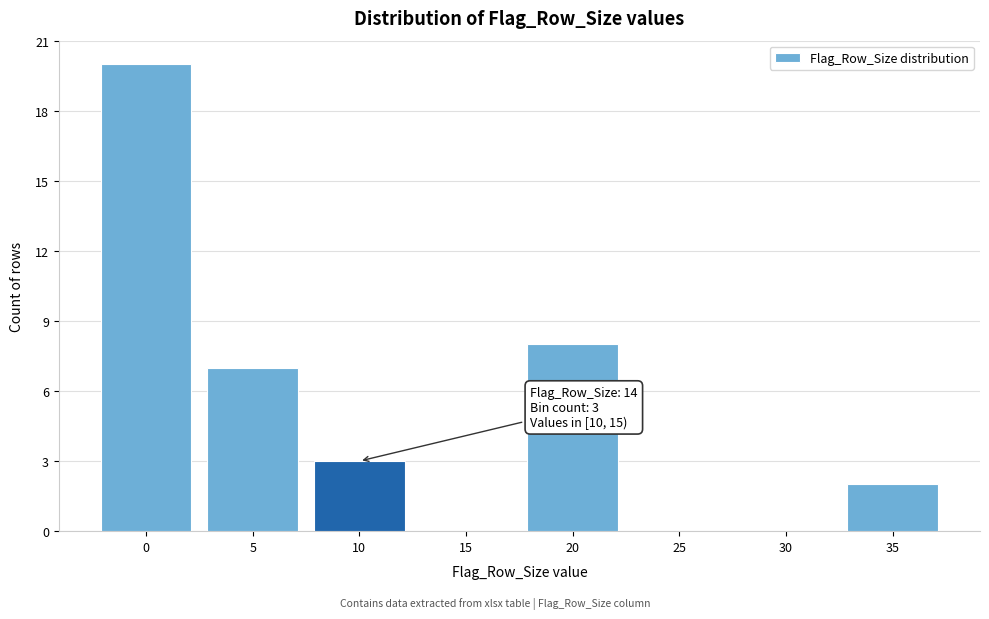

Reading right to left, extract all data points from this chart.

35=2	30=0	25=0	20=8	15=0	10=3	5=7	0=20